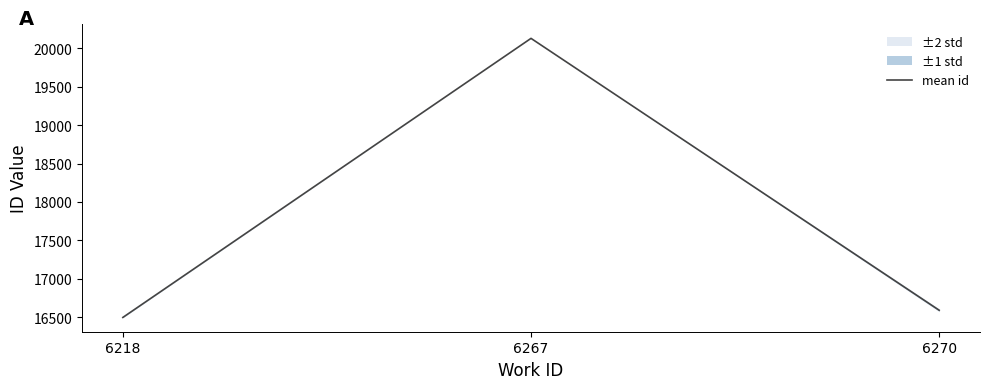

Approximately how many times larger is the value at 6267 compared to 6218?

1.2